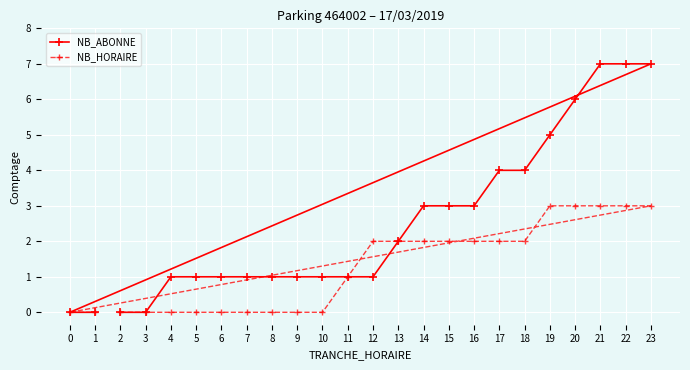

What is the average value of the NB_HORAIRE series?

1